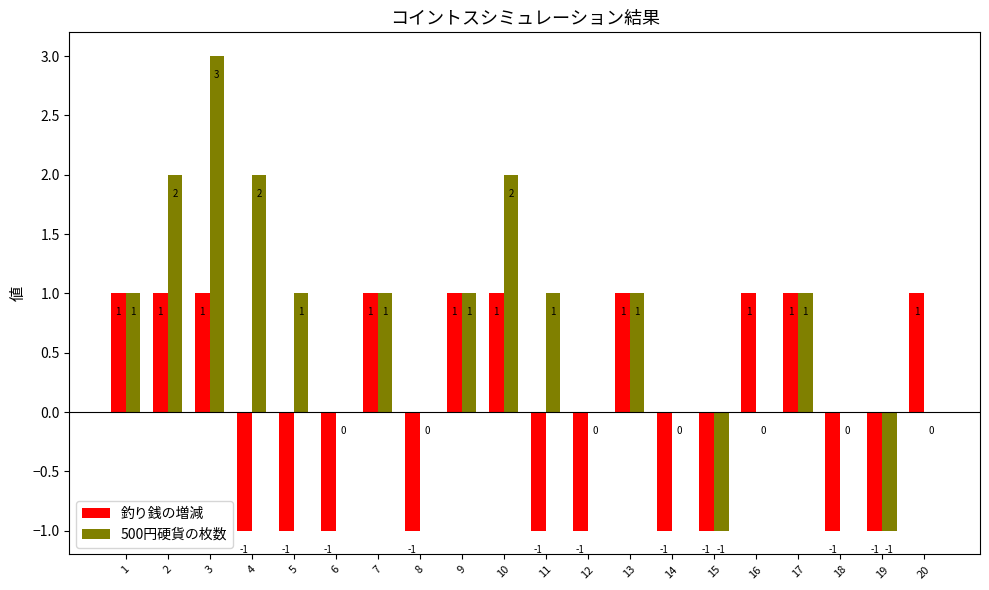

The value of 釣り銭の増減 at 5 is -1. True or false?

True